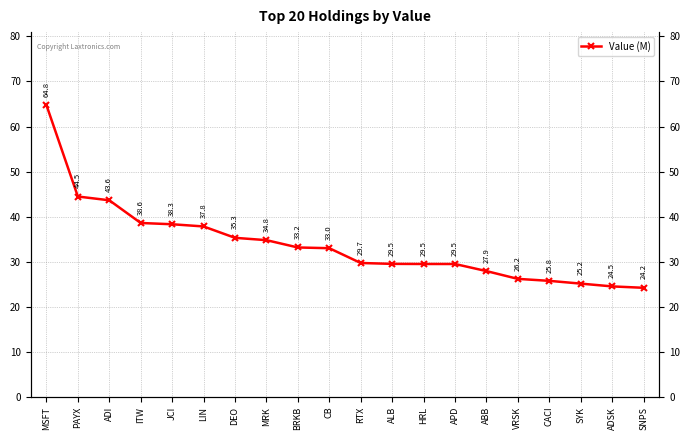

What is the sum of all values?

676.1